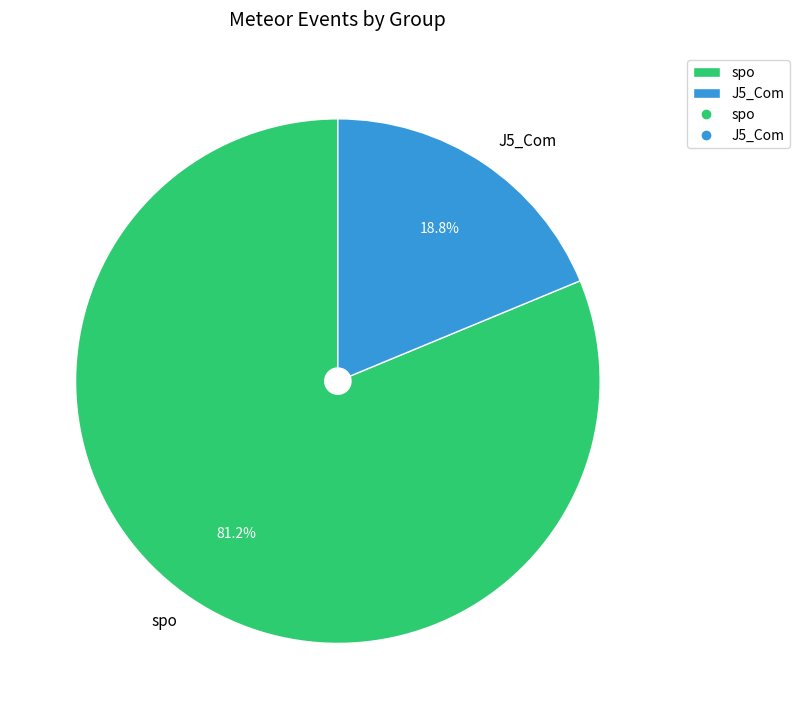

Is there any slice that represents more than half of the pie?

Yes